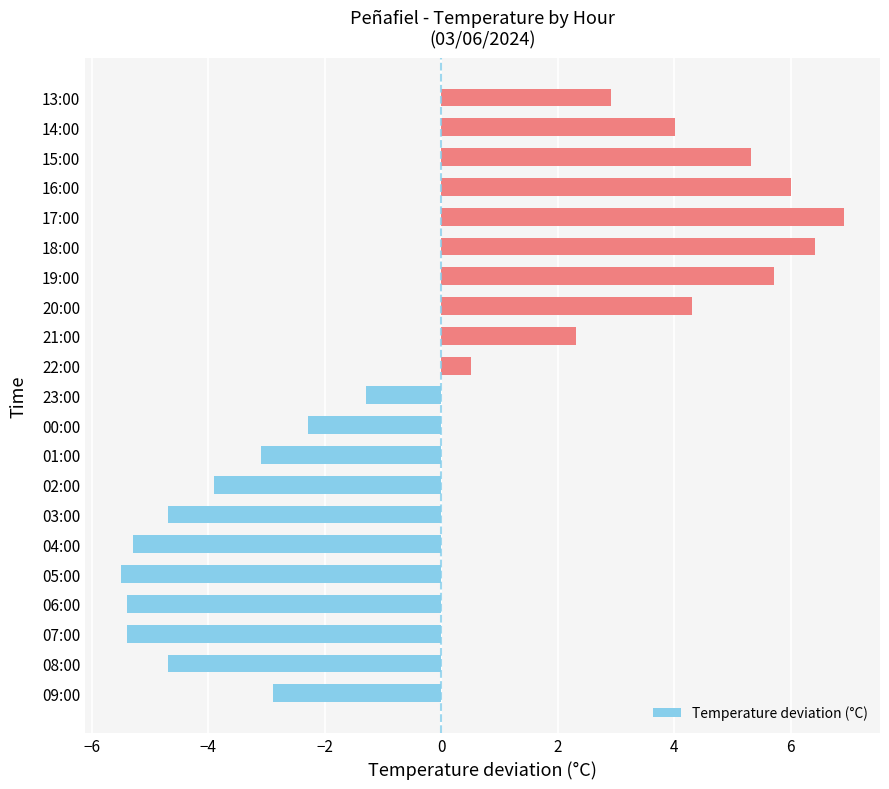

True or false: the data shows -5.2 at 01:00.

False